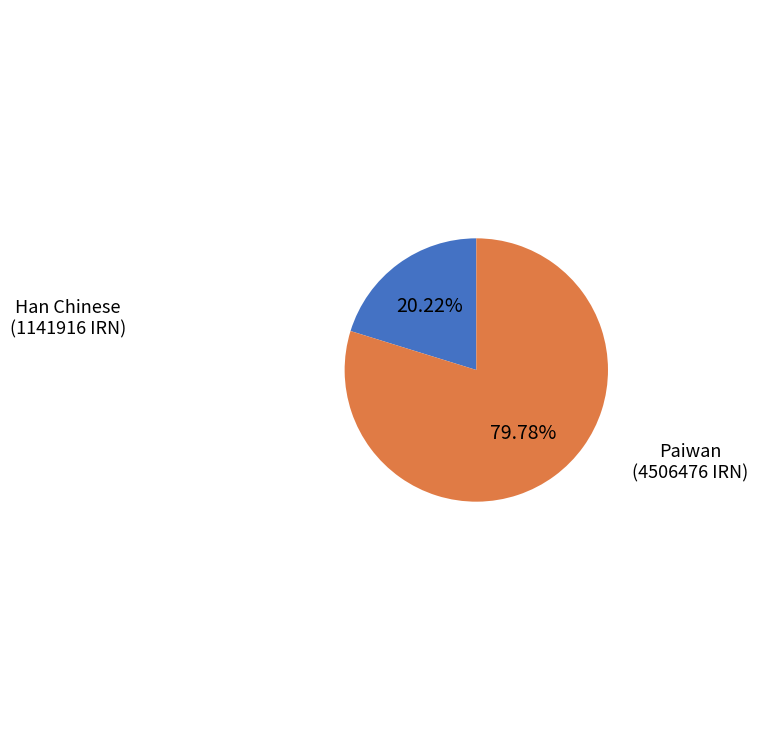

Is there a majority slice in this chart?

Yes